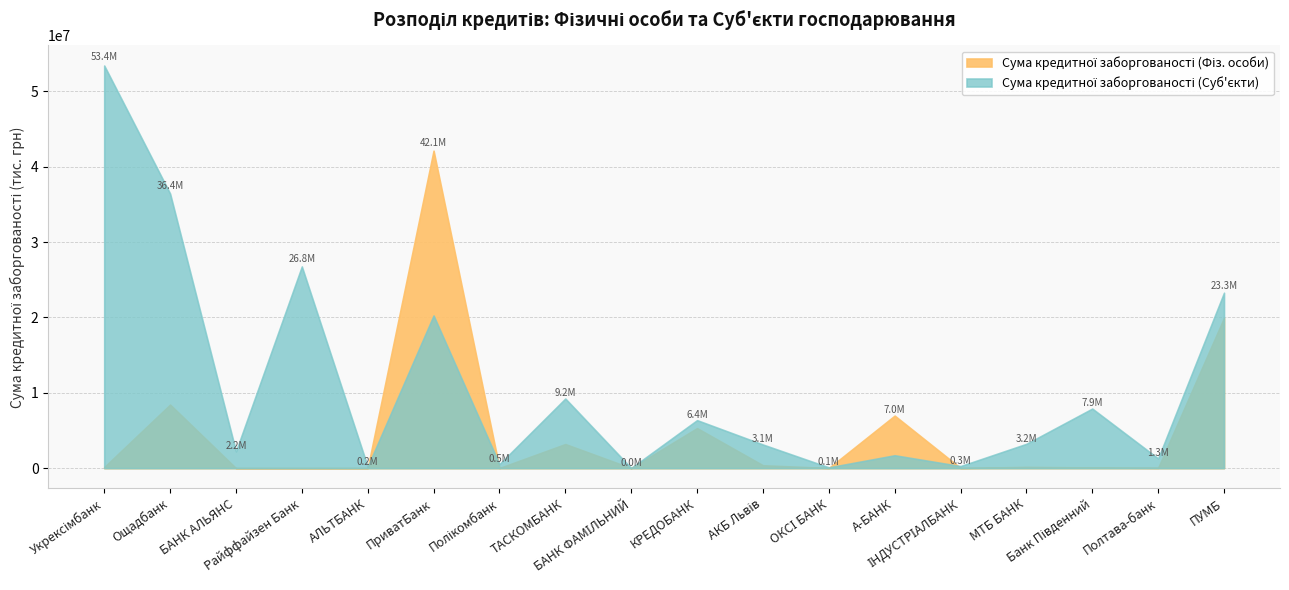

What is the sum of all Сума кредитної заборгованості (Фіз. особи) values?

86811321.1